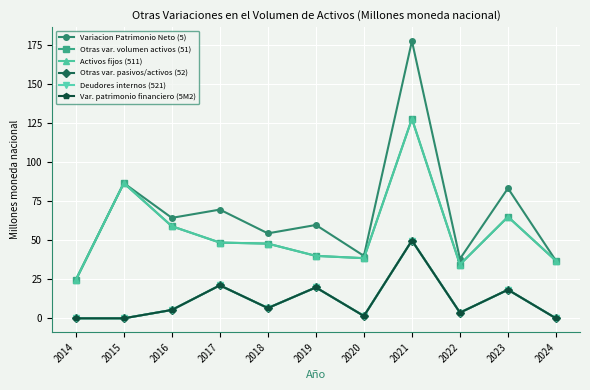

True or false: Otras var. volumen activos (51) and Activos fijos (511) intersect in this chart.

False